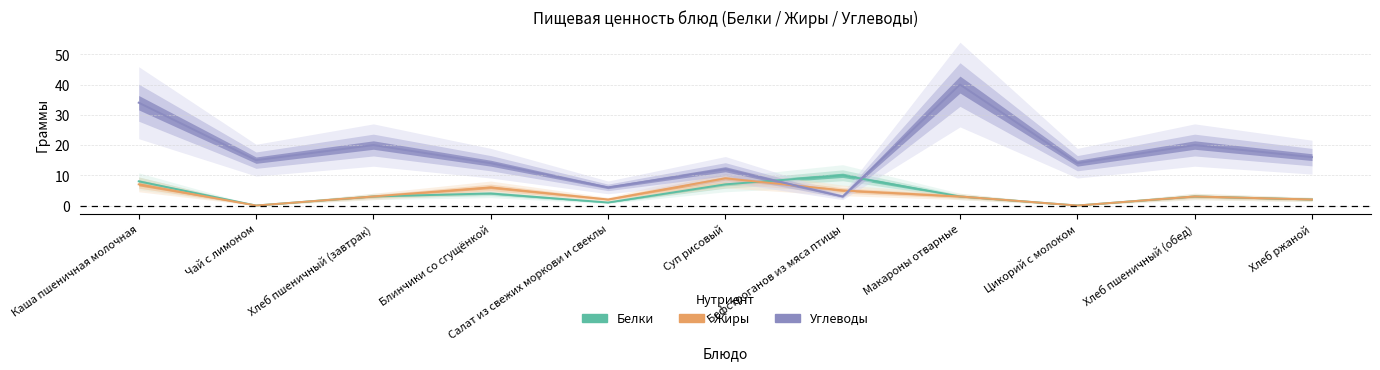

What are all the series names shown in the legend?

Белки, Жиры, Углеводы